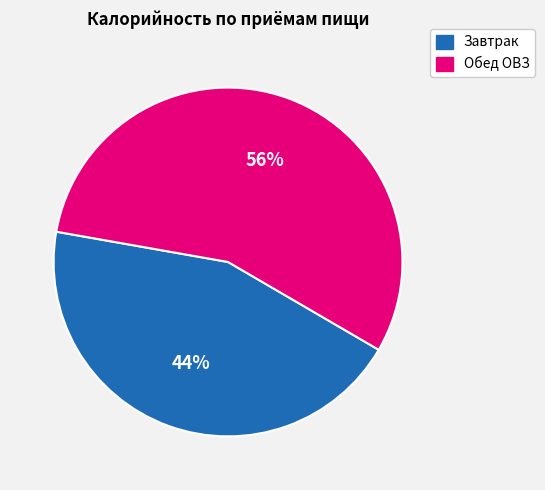

What is the majority slice?

Обед ОВЗ